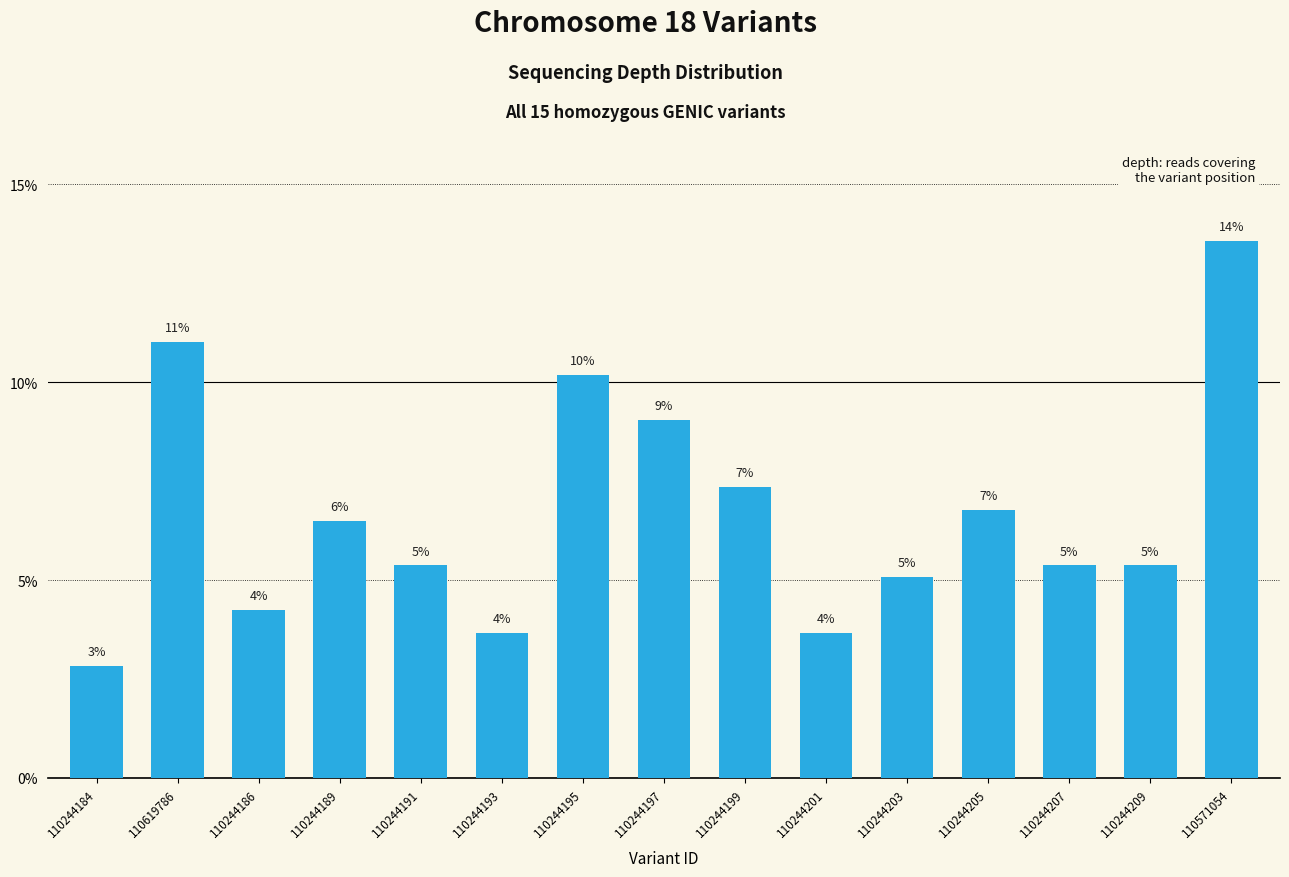

Are the bars horizontal?

No